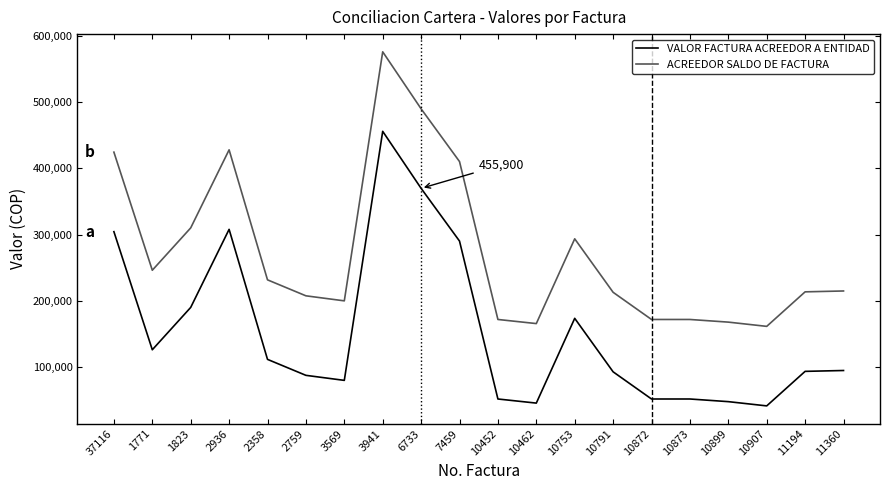

True or false: VALOR FACTURA ACREEDOR A ENTIDAD and ACREEDOR SALDO DE FACTURA cross at least once.

False